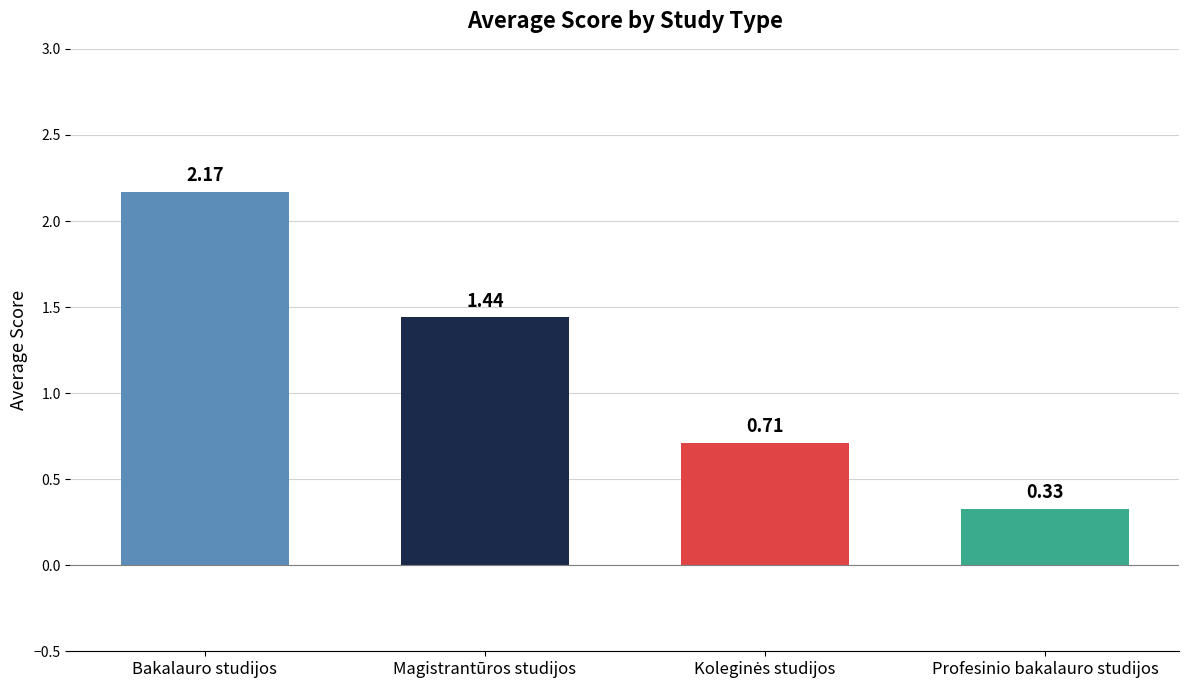

What is the label of the 4th bar from the left?

Profesinio bakalauro studijos